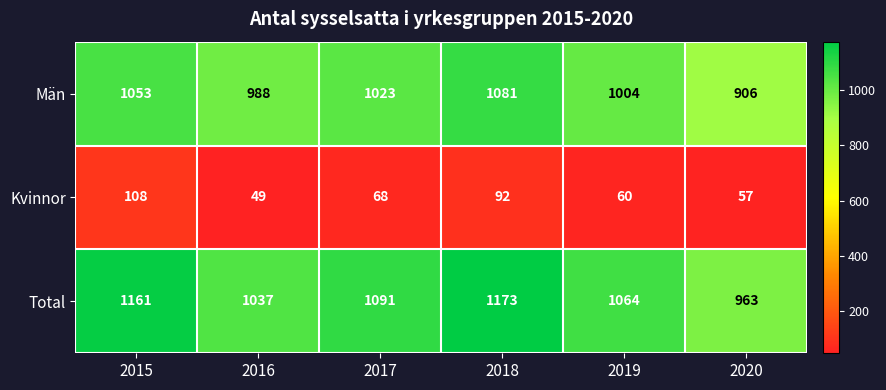

Which series changed the most between 2016 and 2018?

Total